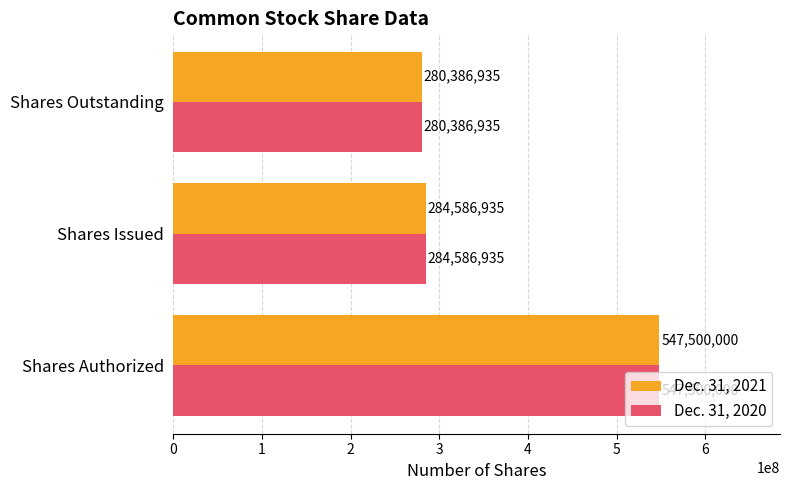

What is the minimum value shown in the chart?

280386935